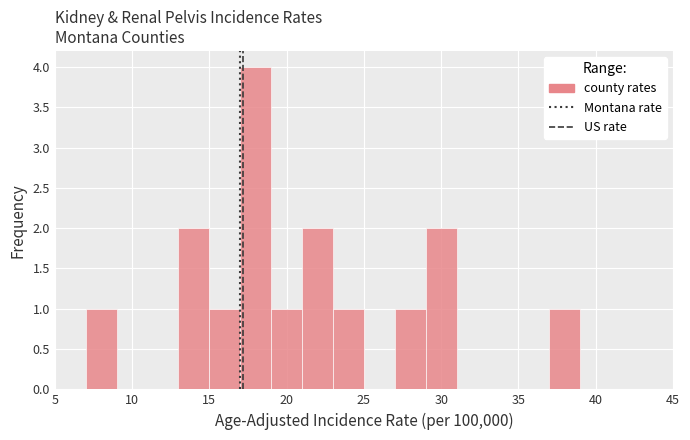

Reading left to right, transcribe this chart: for each bar, give the range it covers on the x-axis and its height. The values are not printed on the chart, so give them approximately, as read against the axis.

5 to 7: 0
7 to 9: 1
9 to 11: 0
11 to 13: 0
13 to 15: 2
15 to 17: 1
17 to 19: 4
19 to 21: 1
21 to 23: 2
23 to 25: 1
25 to 27: 0
27 to 29: 1
29 to 31: 2
31 to 33: 0
33 to 35: 0
35 to 37: 0
37 to 39: 1
39 to 41: 0
41 to 43: 0